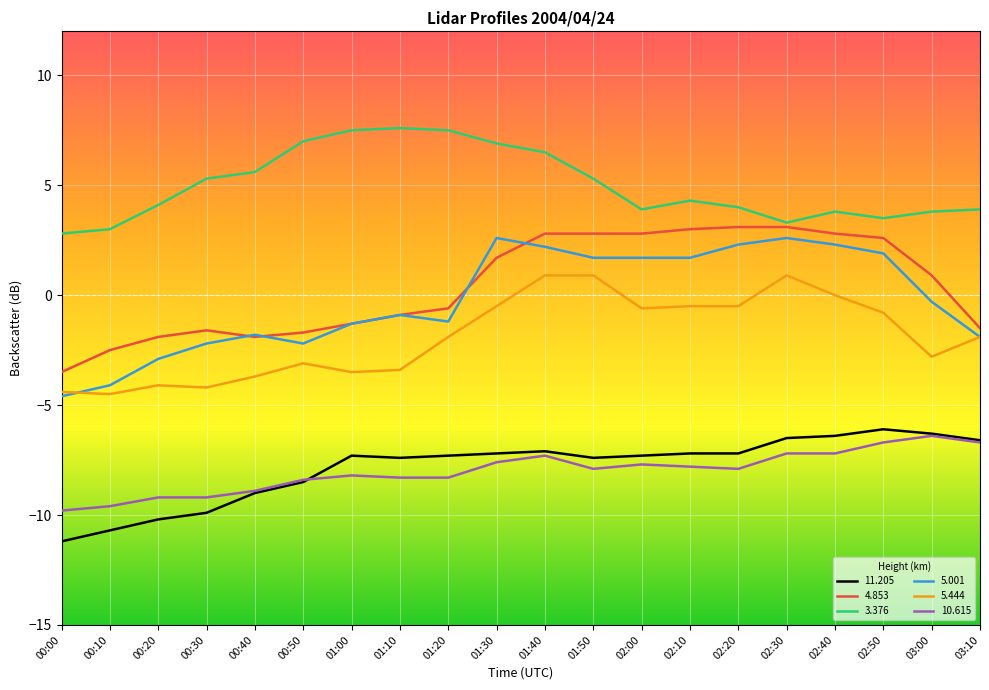

The value of 11.205 at 00:30 is -9.9. True or false?

True